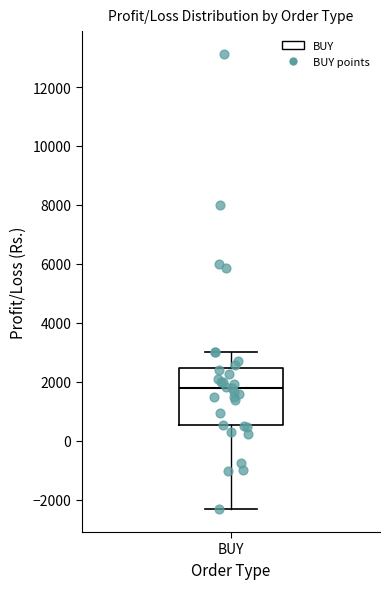

Read this box plot against the y-axis: the position of the median line, the range covered by the box, and the ends of both whiskers. The values are not printed on the chart, so give them approximately, as read against the axis.

median 1800, box 600 to 2400, whiskers -2400 to 3000